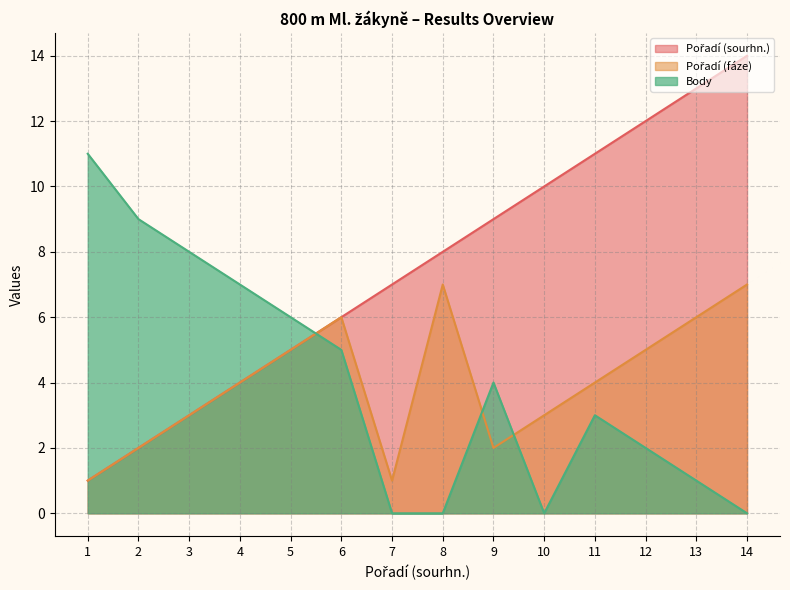

Which series has the largest range (max minus min)?

Pořadí (sourhn.)